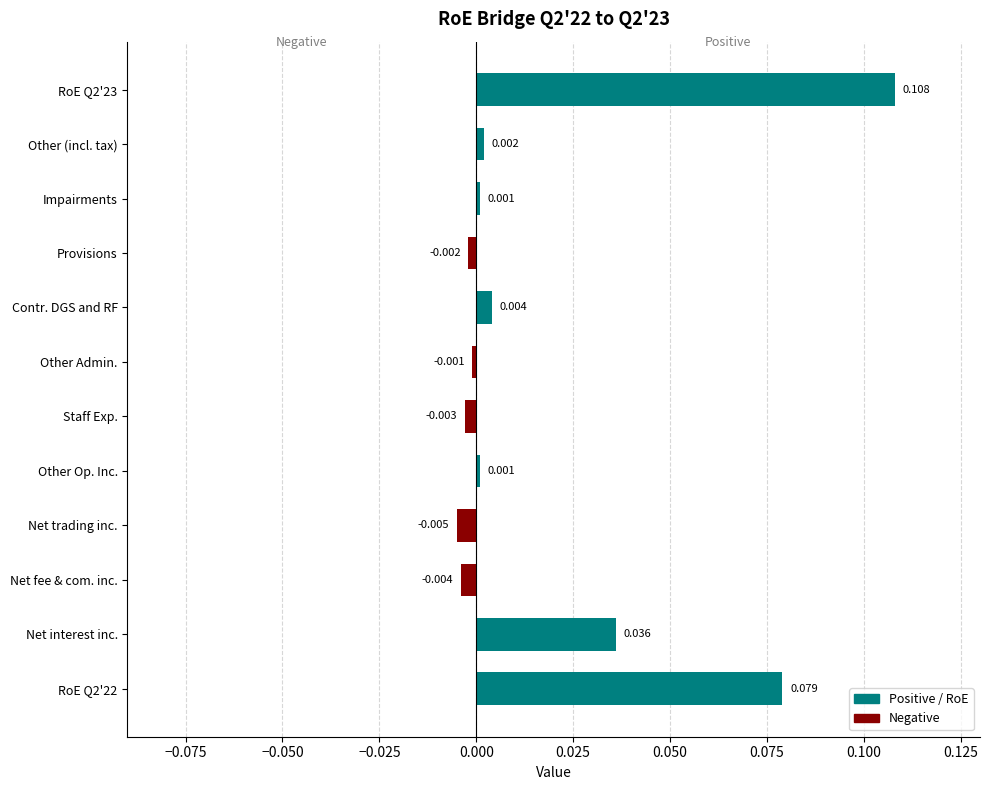

Does the chart contain any negative values?

Yes